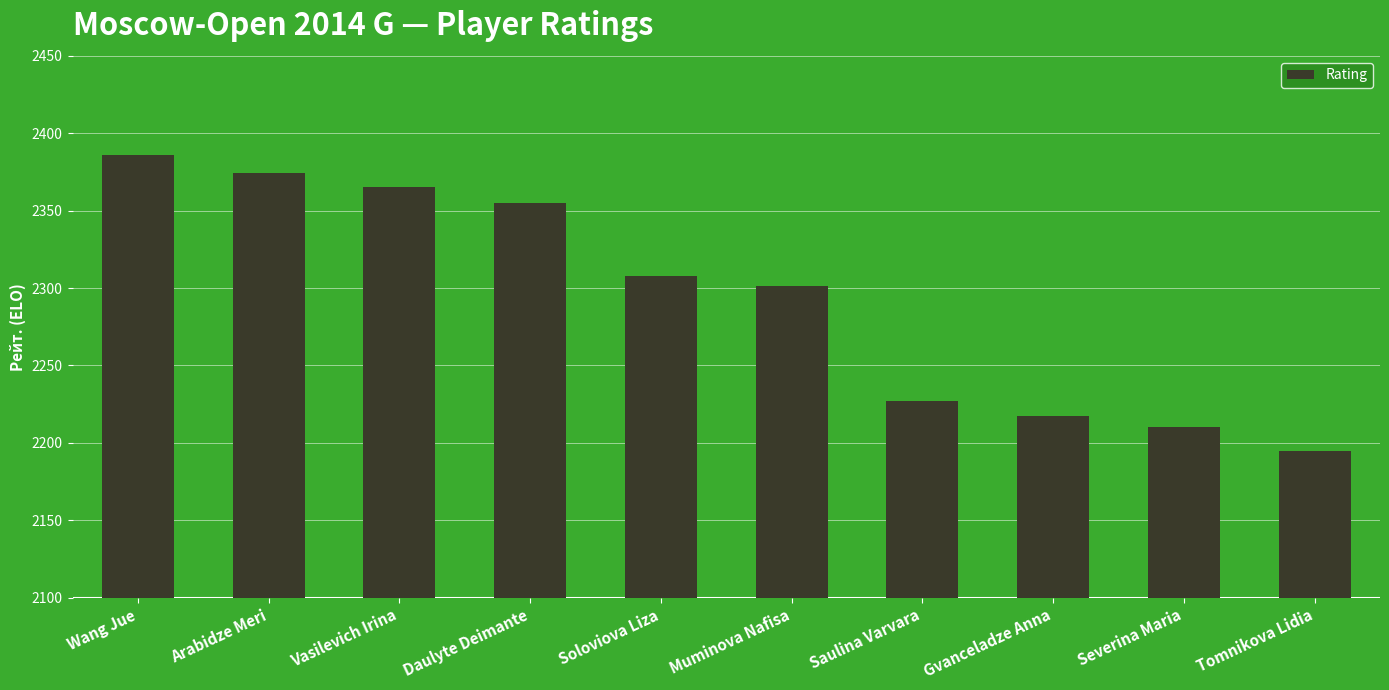

What is the difference between the values at Arabidze Meri and Vasilevich Irina?

9